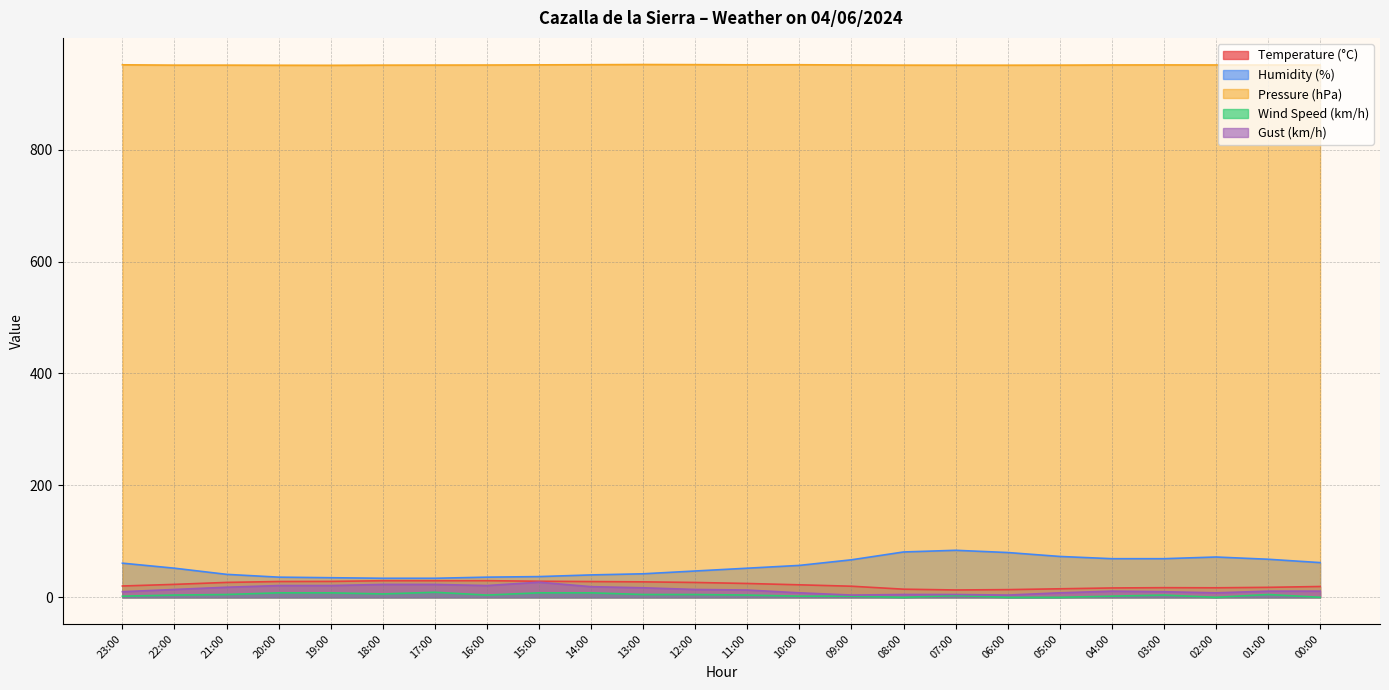

Does the chart display data point markers on the line(s)?

No